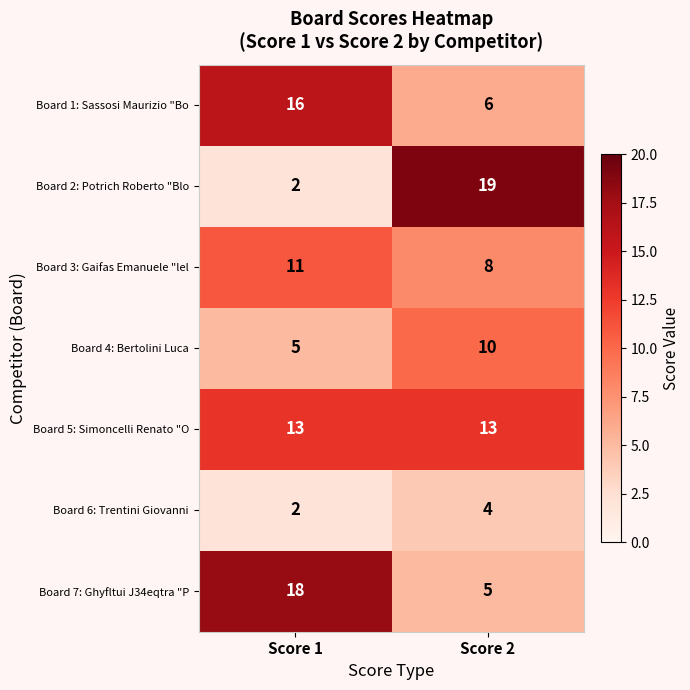

Count the number of categories in the chart.

2